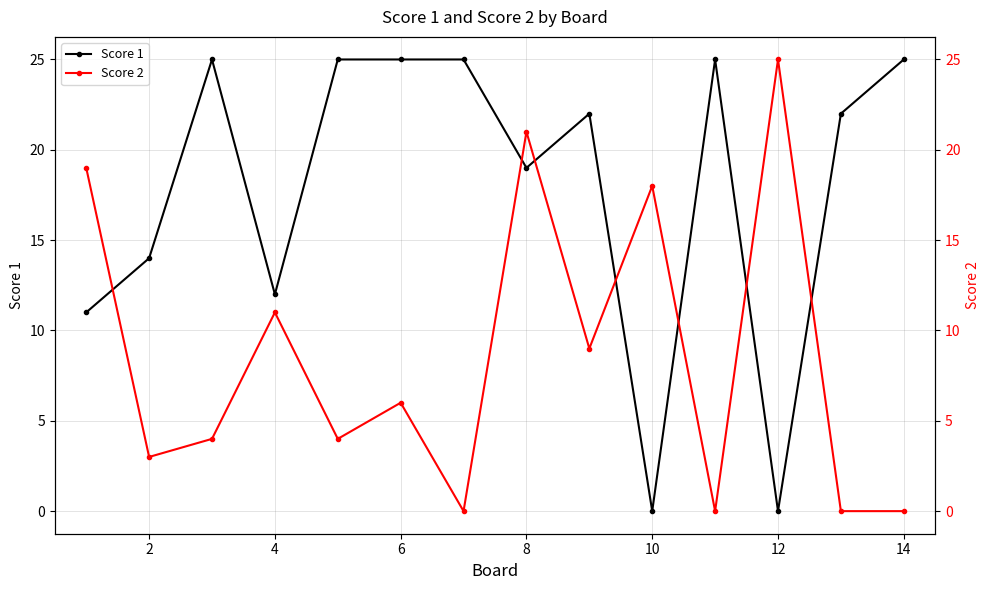

What is the total value across all series at 10?

31